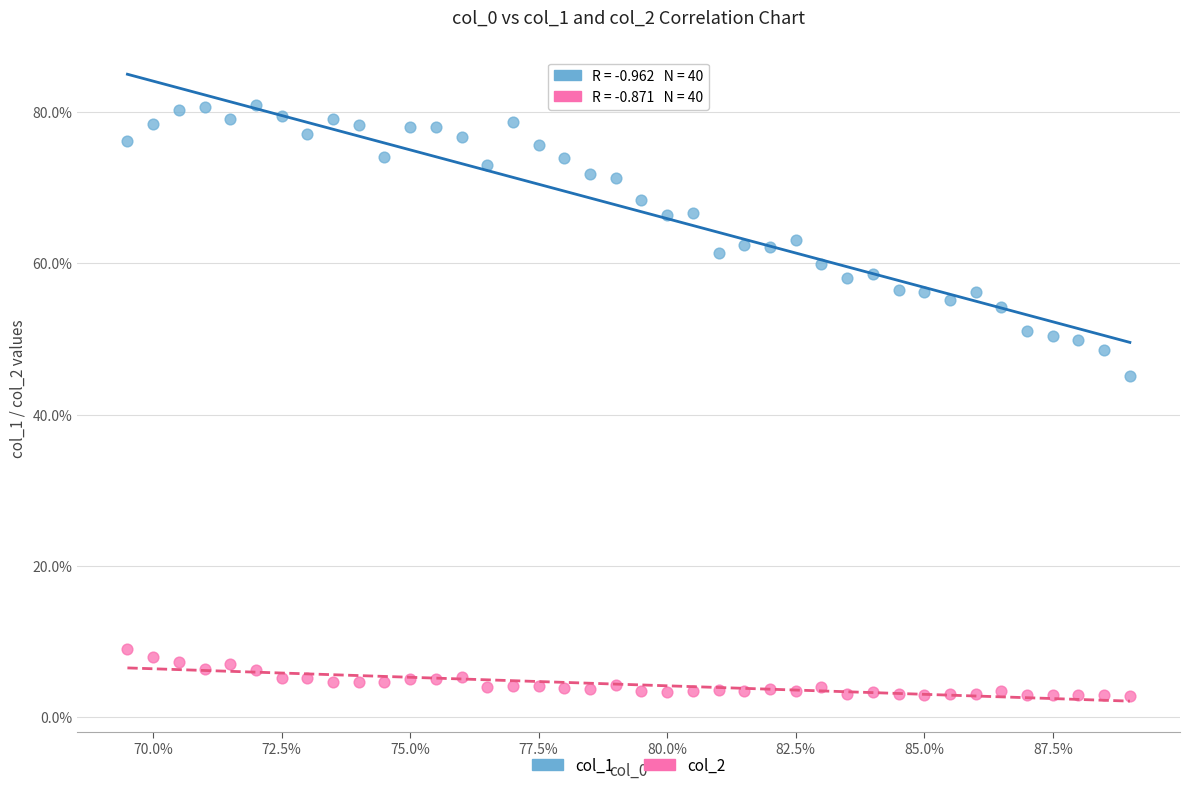

What are all the series names shown in the legend?

col_1, col_2